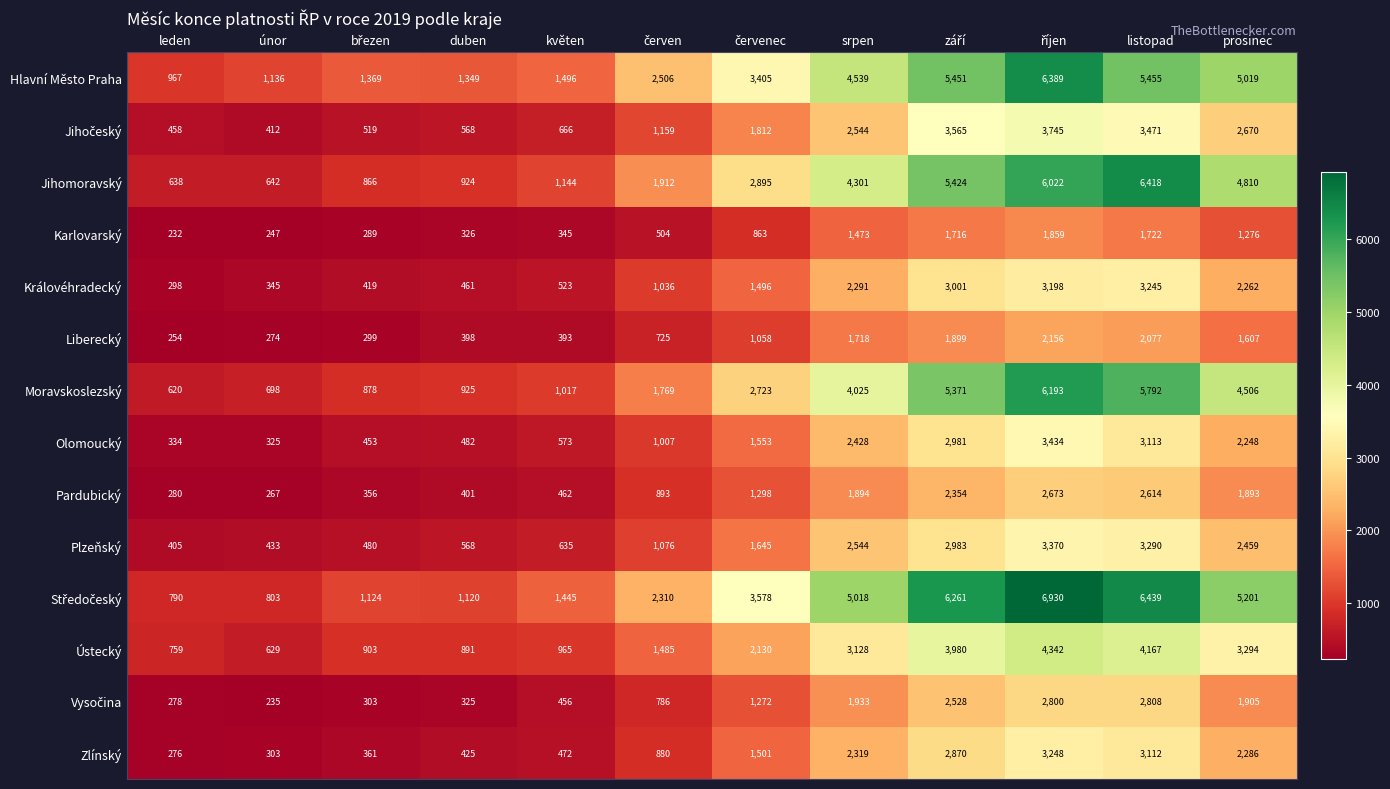

Is it true that Olomoucký equals 5487 at listopad?

False